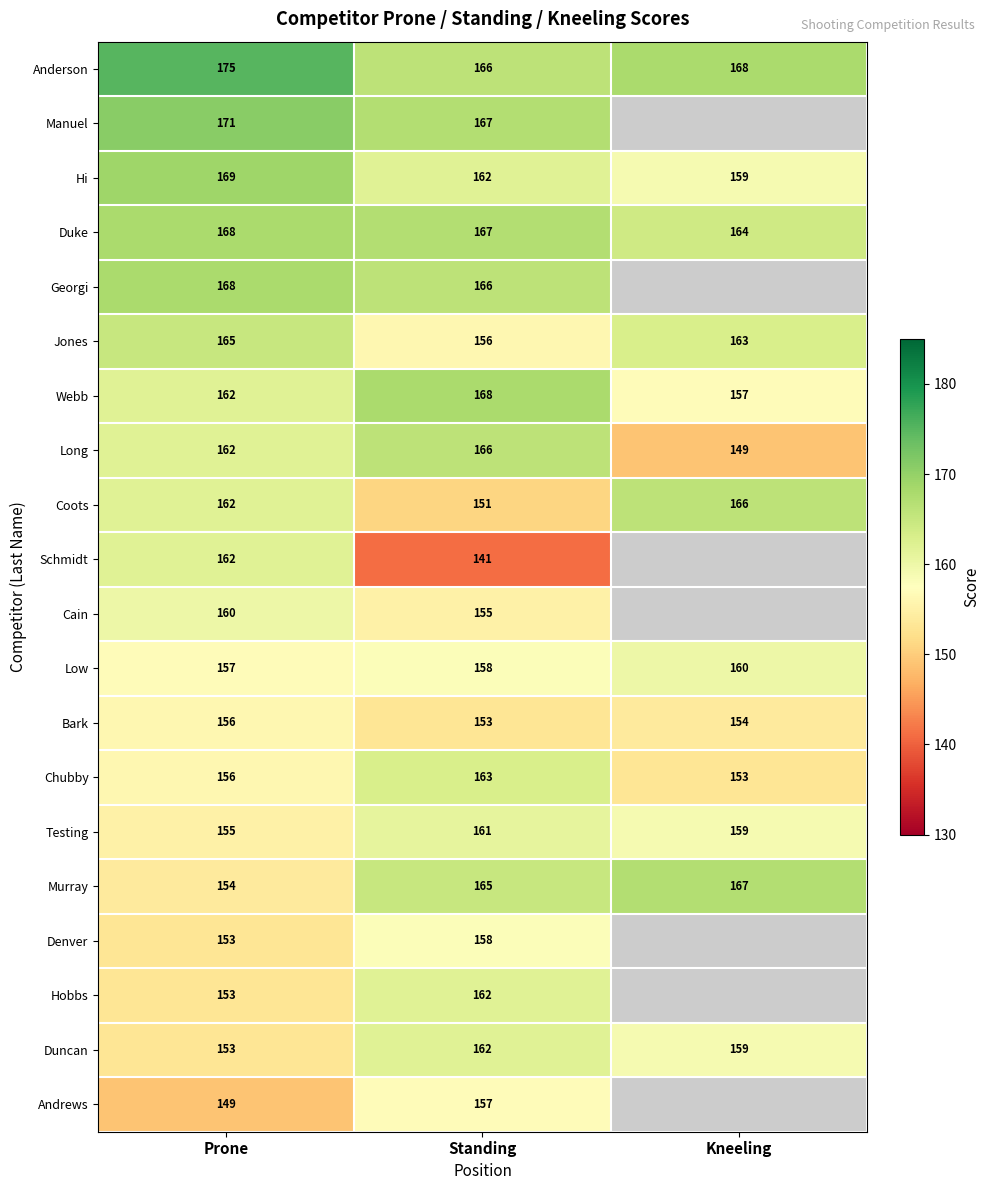

Which has a higher value, Kneeling or Standing?

Kneeling